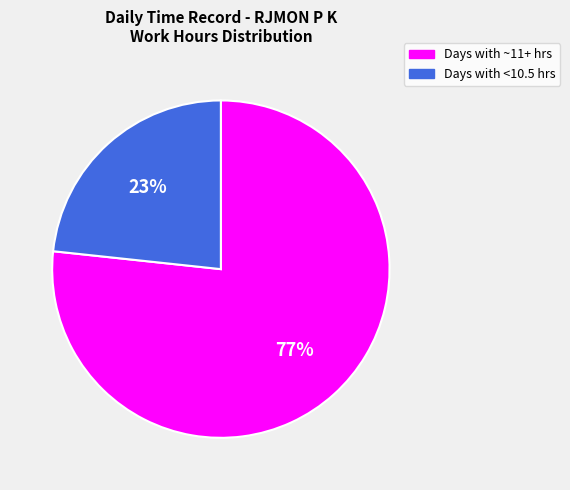

Approximately how many times larger is the value at Days with <10.5 hrs compared to Days with ~11+ hrs?

0.3